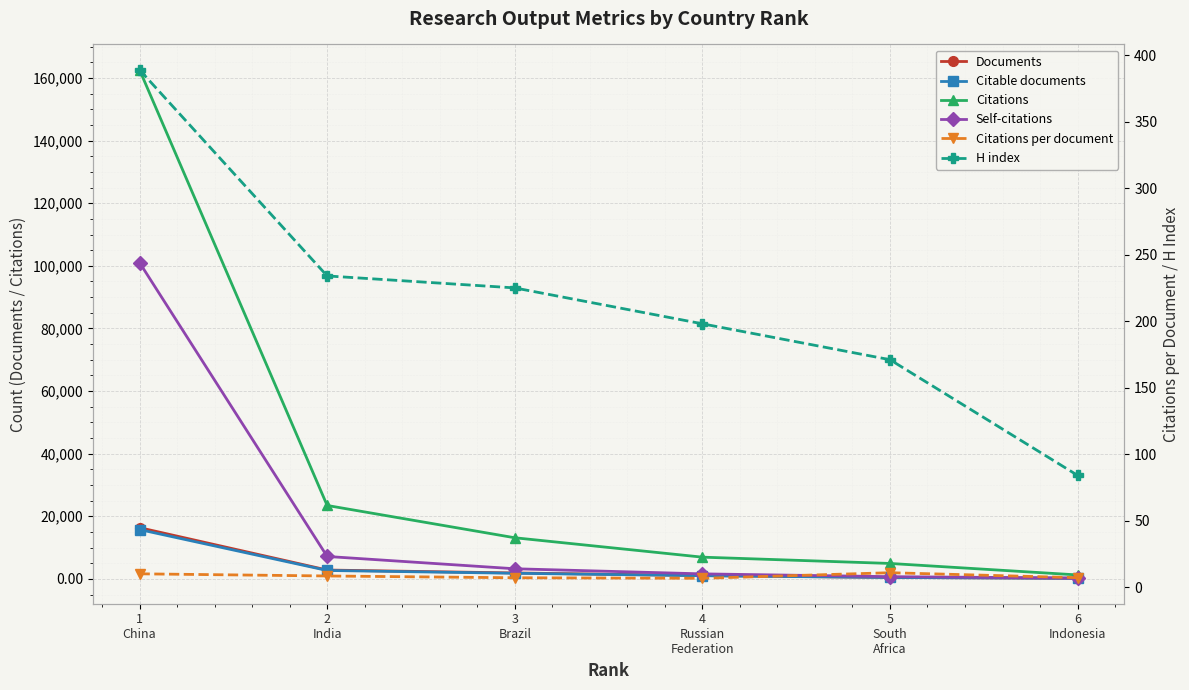

Reading left to right, extract all data points from this chart.

Documents: 16356.0	2817.0	1882.0	1055.0	457.0	178.0
Citable documents: 15743.0	2678.0	1785.0	1011.0	433.0	177.0
Citations: 162598.0	23444.0	13129.0	6931.0	4921.0	1251.0
Self-citations: 101021.0	7154.0	3224.0	1594.0	703.0	243.0
Citations per document: 9.9	8.3	7.0	6.6	10.8	7.0
H index: 389.0	234.0	225.0	198.0	171.0	84.0